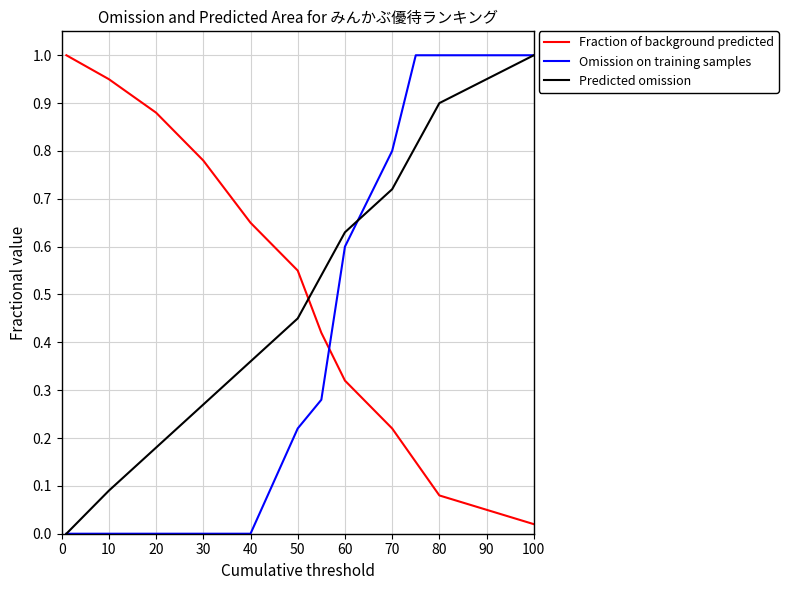

How many intersections are there between Fraction of background predicted and Omission on training samples?

1